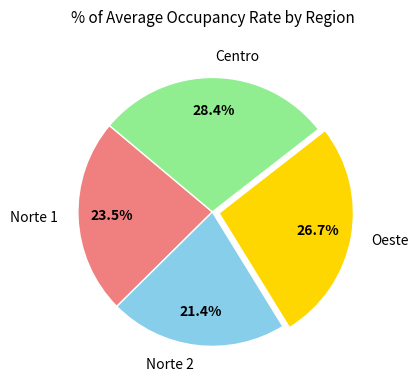

What is the largest slice in the pie chart?

Centro